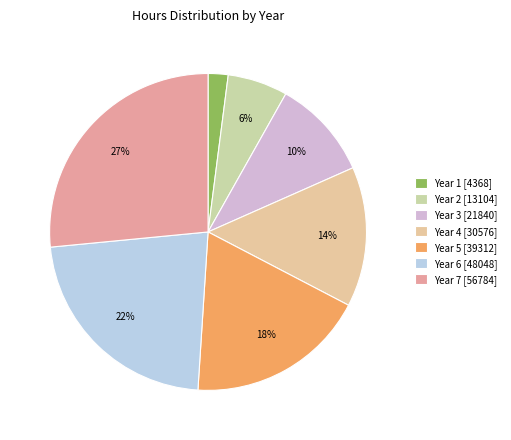

How many slices are in this pie chart?

7